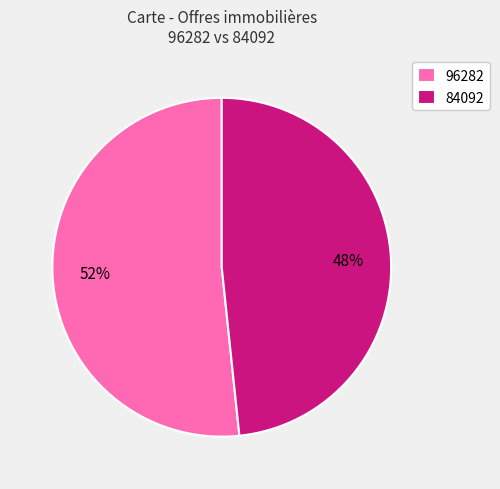

Which slice is the largest?

96282